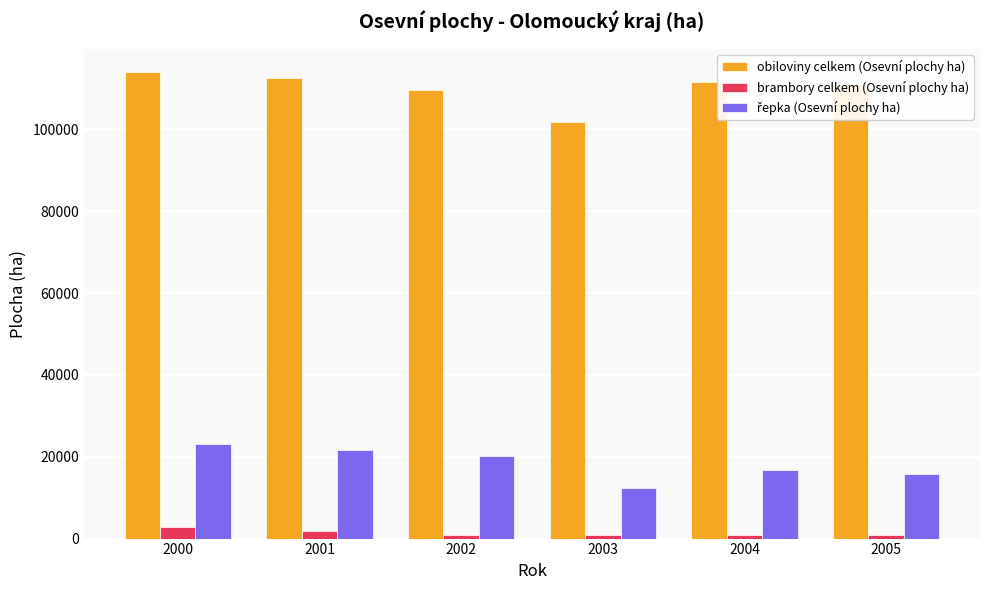

The value of obiloviny celkem (Osevní plochy ha) at 2004 is 111605. True or false?

True